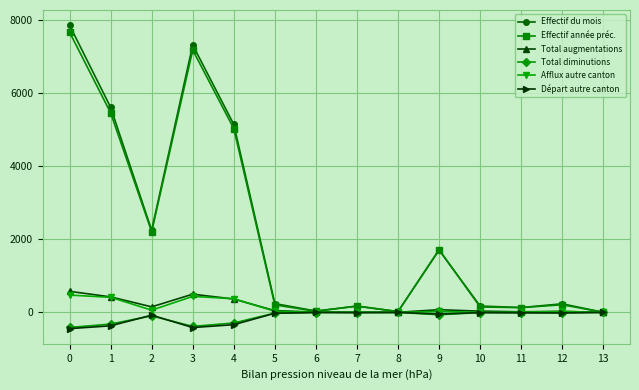

At how many categories does at least one series exceed 3344?

4